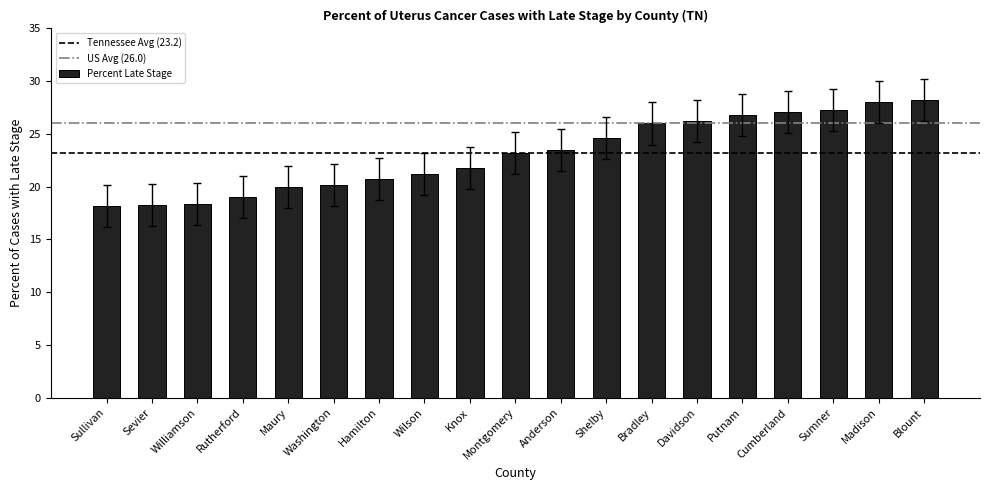

The value at Montgomery is 5.9. True or false?

False